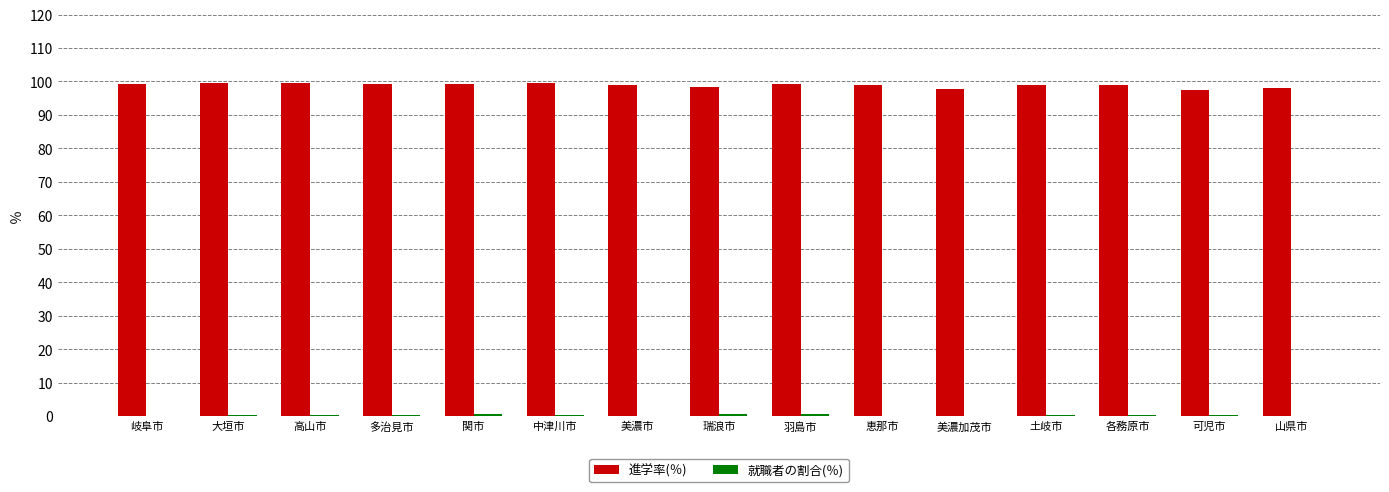

True or false: 進学率(％) has a value of 99.2 at 岐阜市.

True